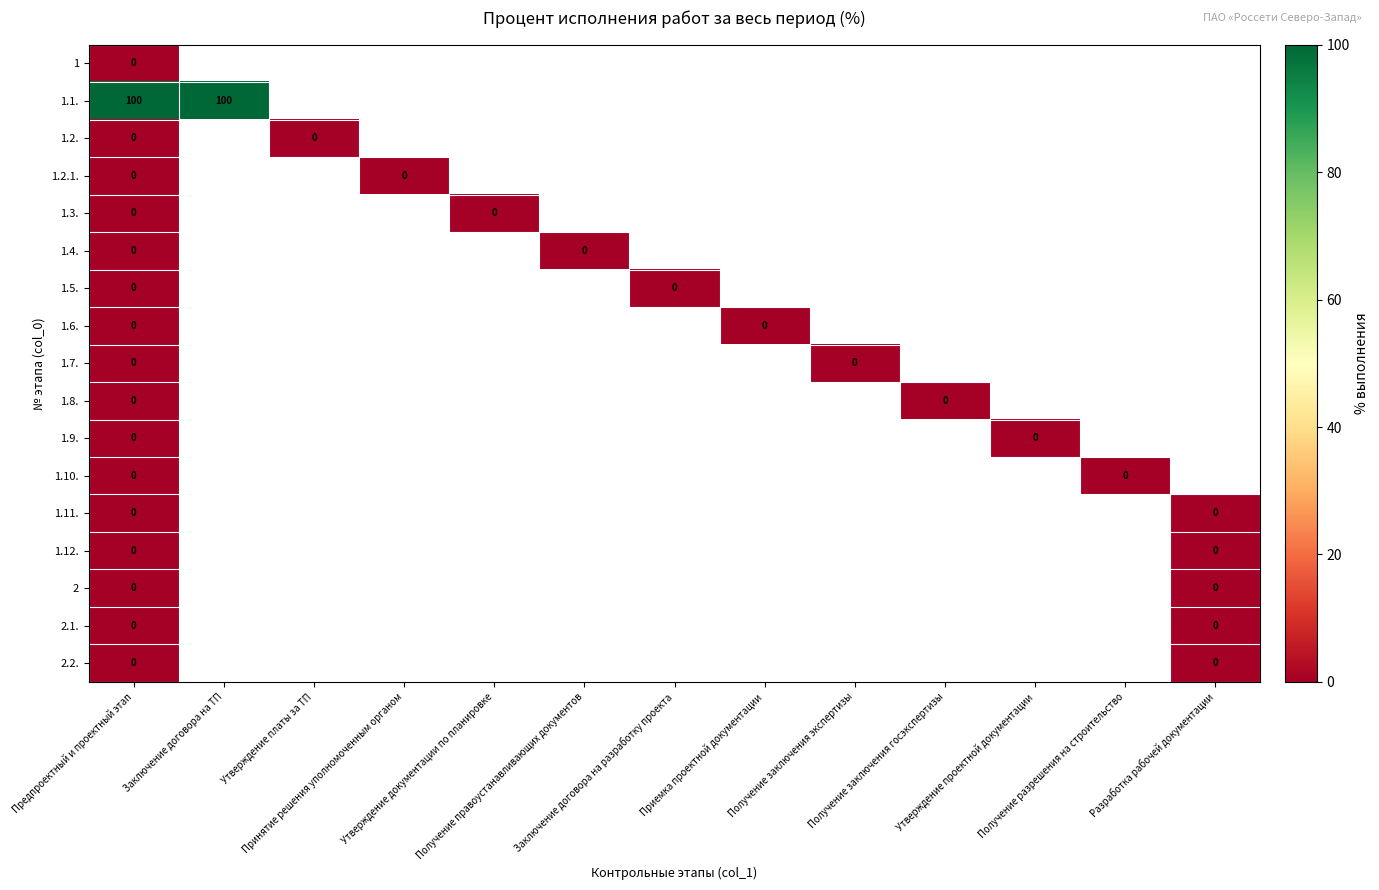

Rank the series by their maximum value, from highest to lowest.

1.1., 1, 1.2., 1.2.1., 1.3., 1.4., 1.5., 1.6., 1.7., 1.8., 1.9., 1.10., 1.11., 1.12., 2, 2.1., 2.2.